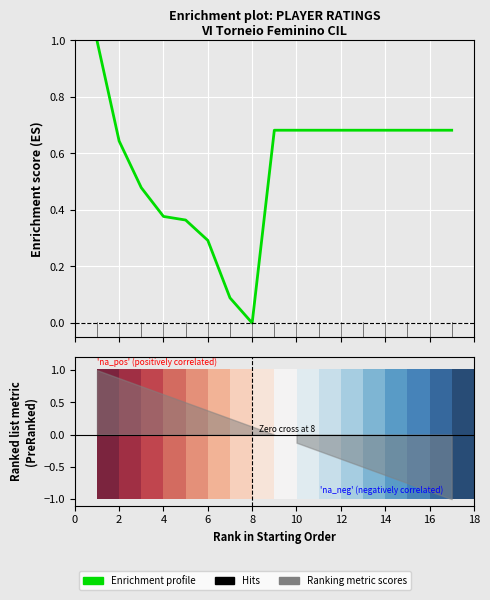

The Rating profile series shows 0.7 at 13. True or false?

True